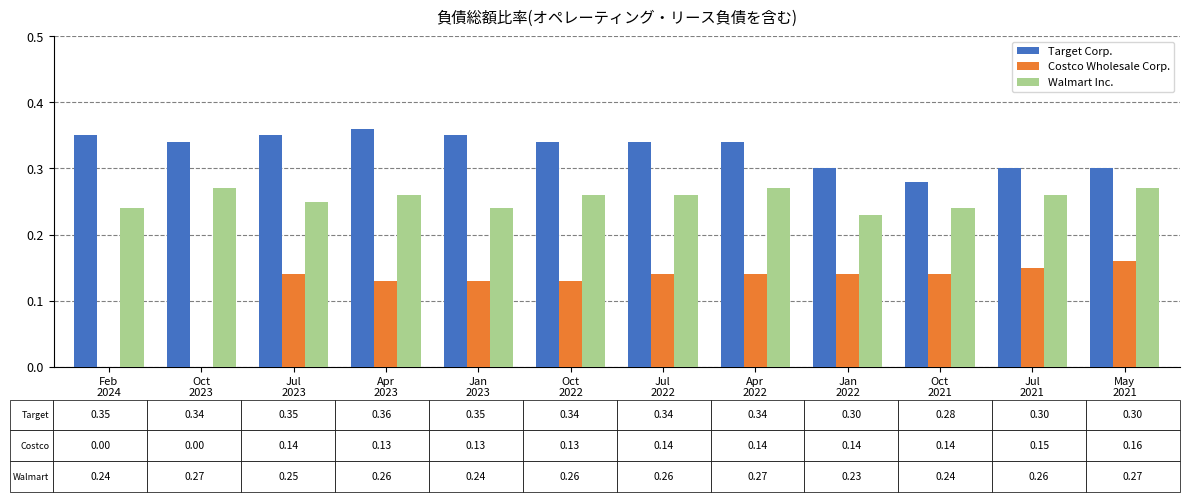

Between Apr
2022 and Jul
2021, which series saw the biggest shift?

Target Corp.